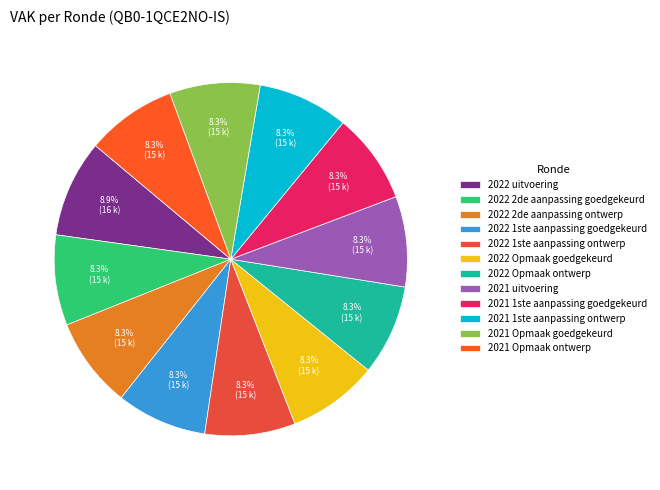

Combined, do 2022 1ste aanpassing goedgekeurd and 2022 Opmaak ontwerp account for over 50%?

No